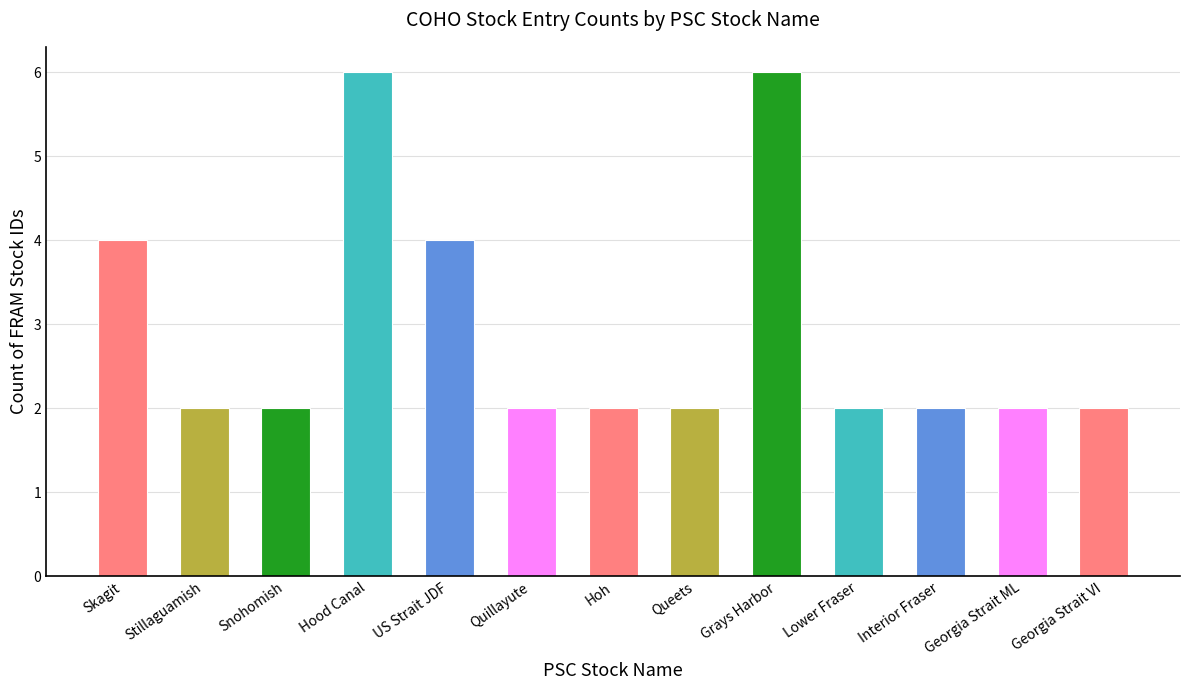

What is the maximum value shown in the chart?

6